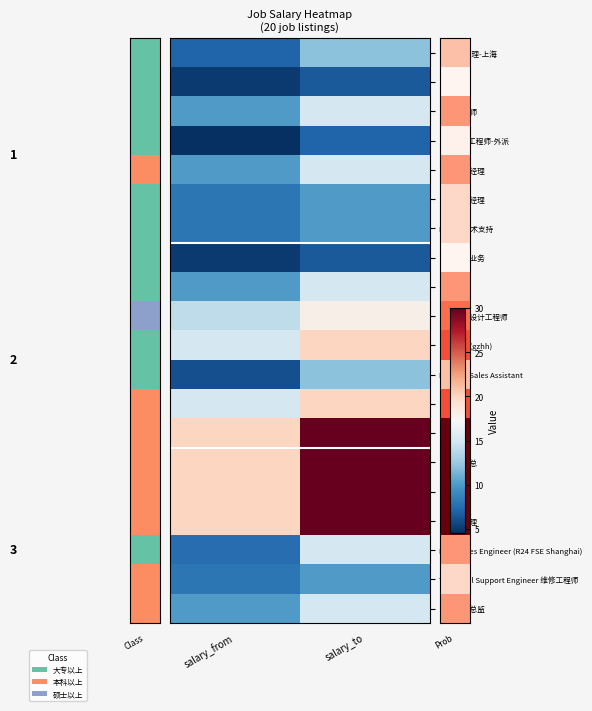

What is the difference between the highest and lowest values at salary_from?

15.5